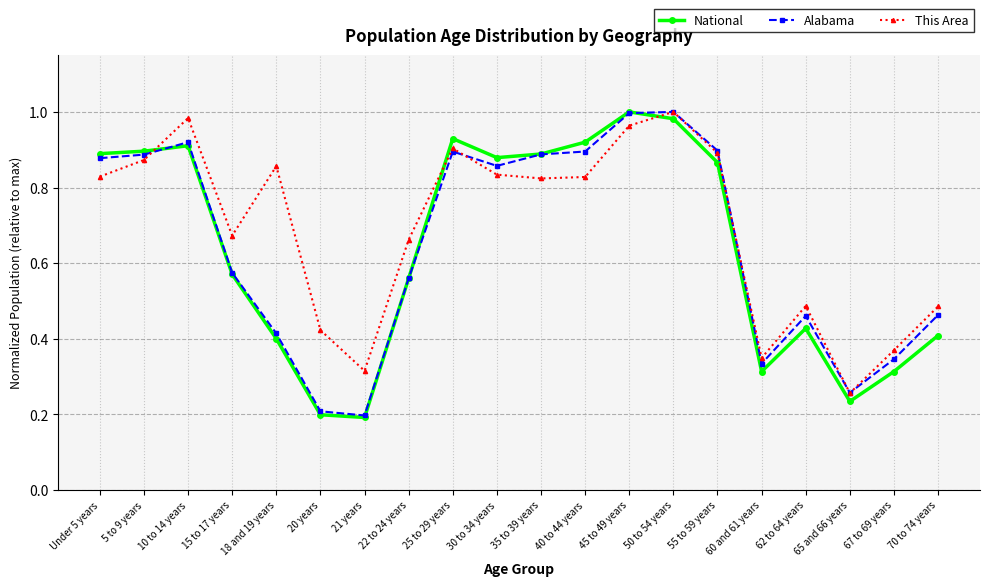

True or false: Alabama has more than 0 interior local peaks.

True